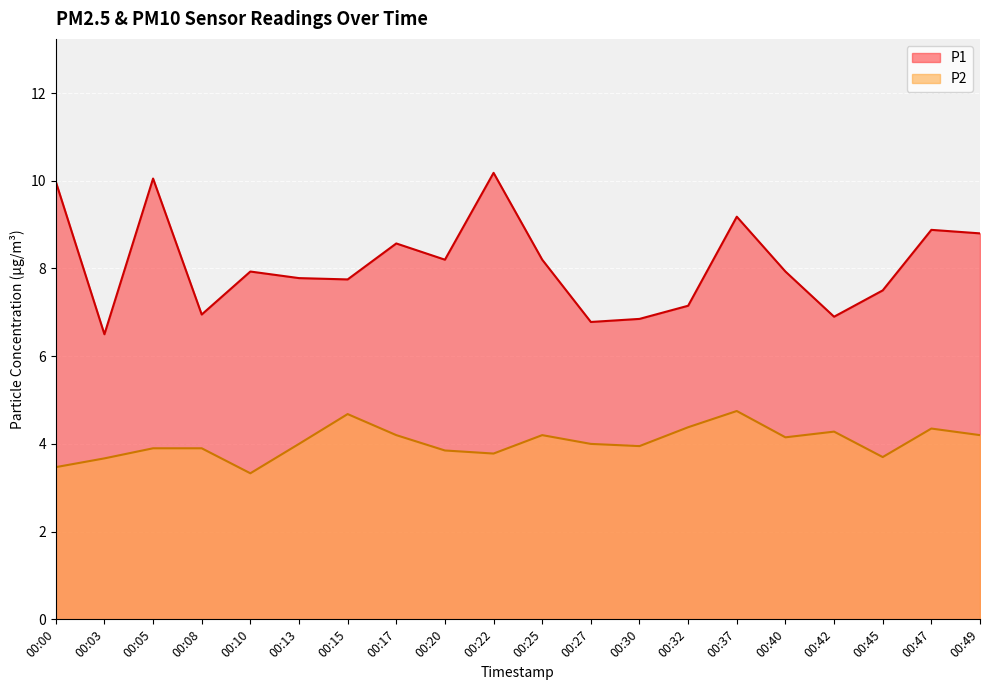

Which category has the highest value in the P1 series?

00:22